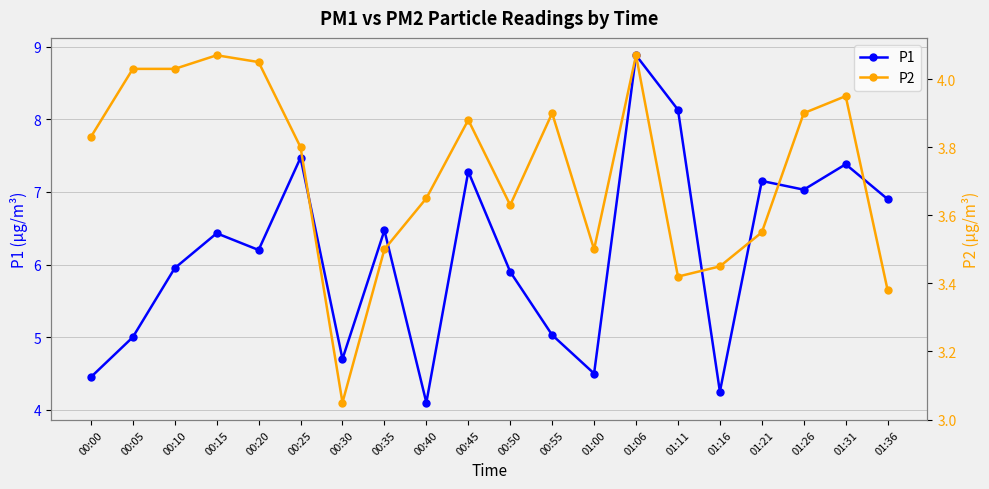

Is it true that P1 equals 1.7 at 00:20?

False